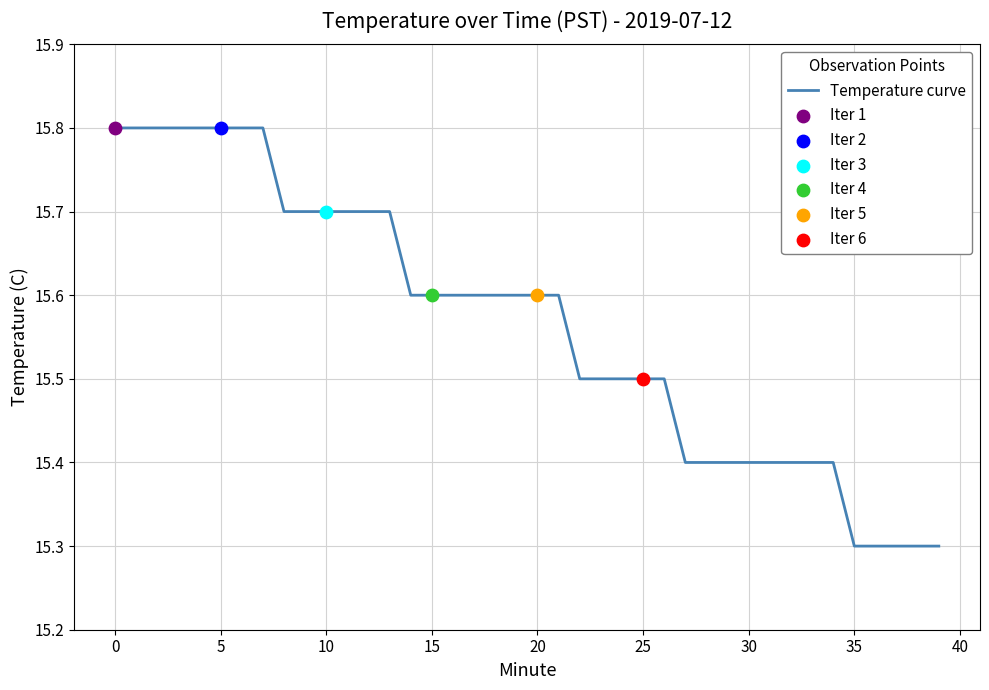

What is the smallest value displayed?

15.3